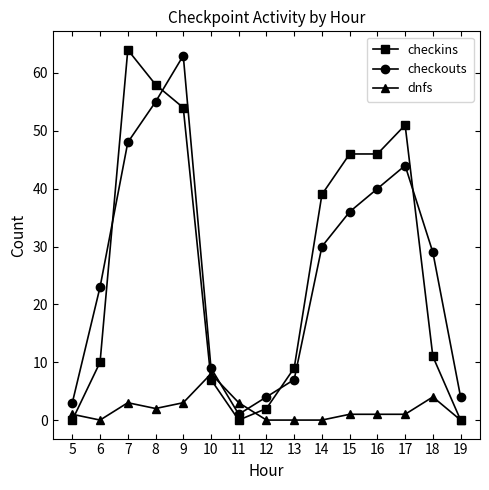

True or false: dnfs and checkouts cross at least once.

True